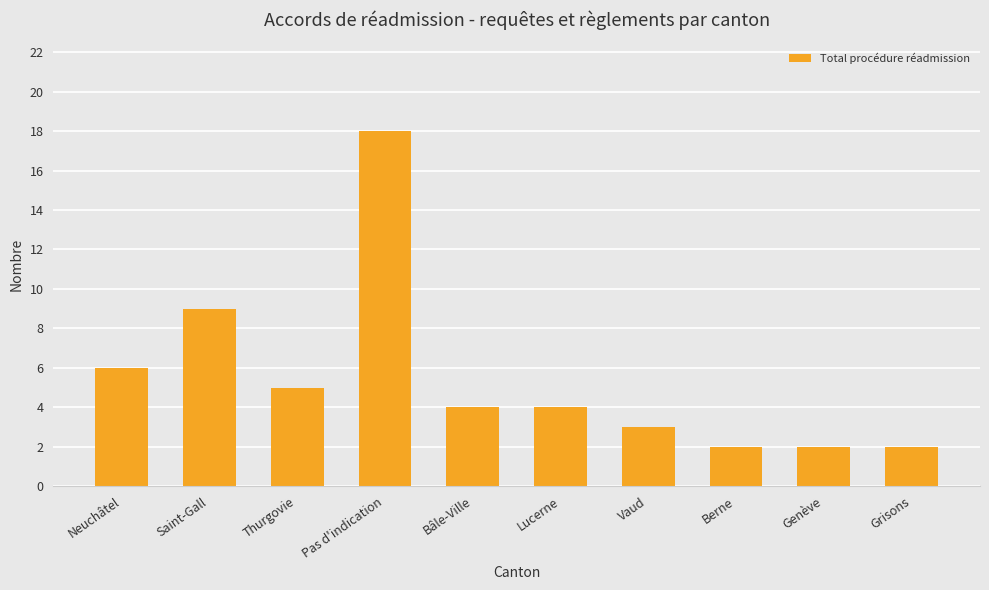

What is the greatest value displayed?

18